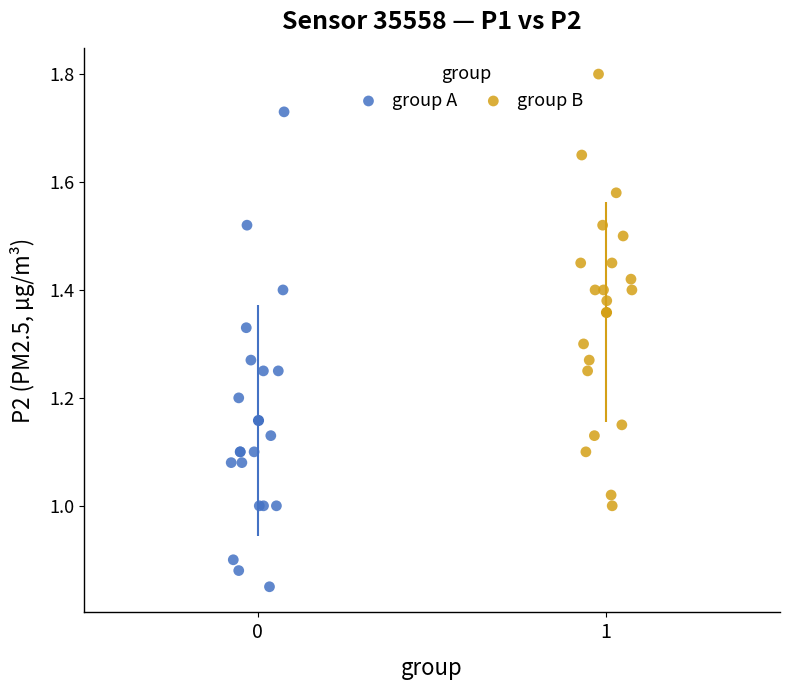

Which series contains the highest Y value?

group B